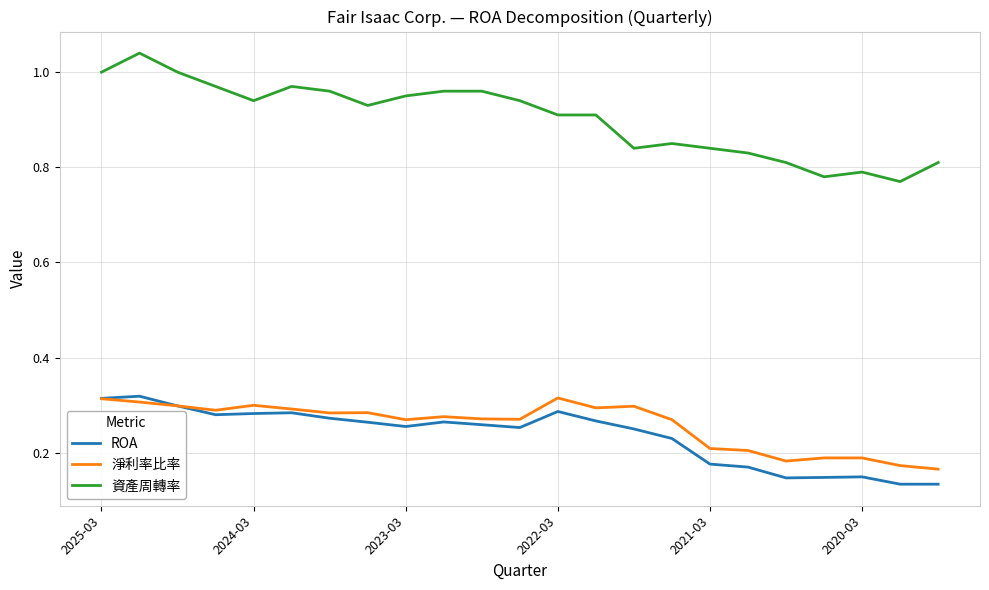

Which series has the largest total across all categories?

資產周轉率